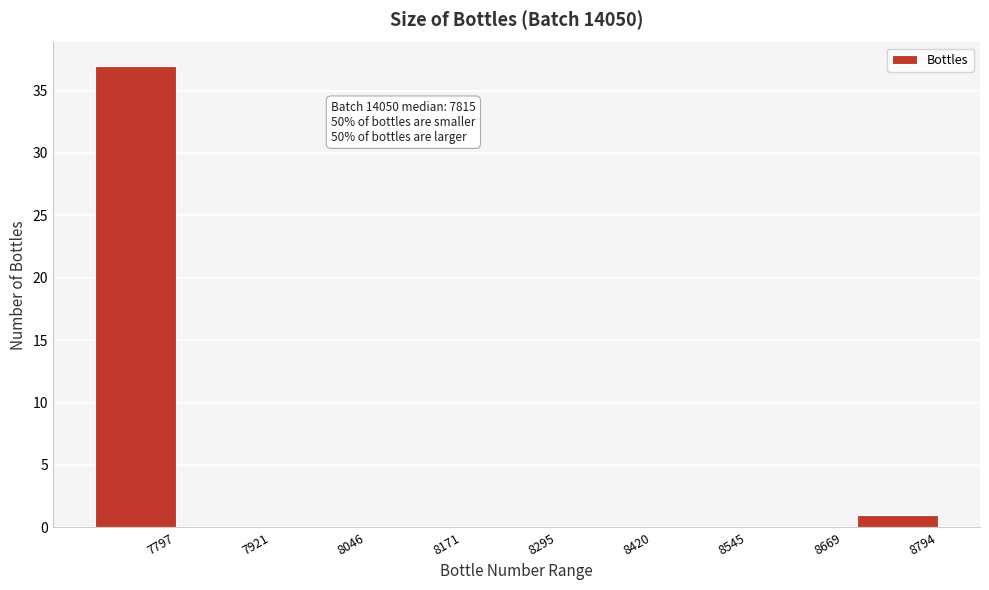

Reading left to right, list all the values displayed in this chart.

7797=37	7921=0	8046=0	8171=0	8295=0	8420=0	8545=0	8669=0	8794=1